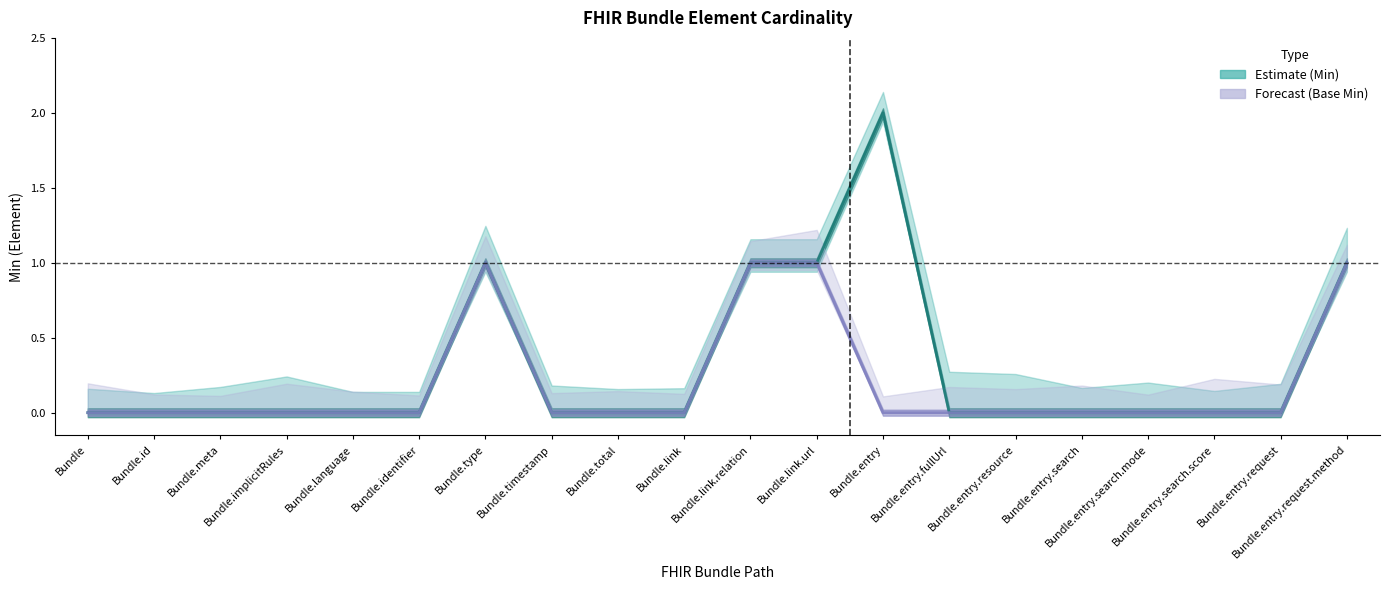

Reading left to right, what are all the values shown in this chart?

Estimate (Min): 0	0	0	0	0	0	1	0	0	0	1	1	2	0	0	0	0	0	0	1
Forecast (Base Min): 0	0	0	0	0	0	1	0	0	0	1	1	0	0	0	0	0	0	0	1